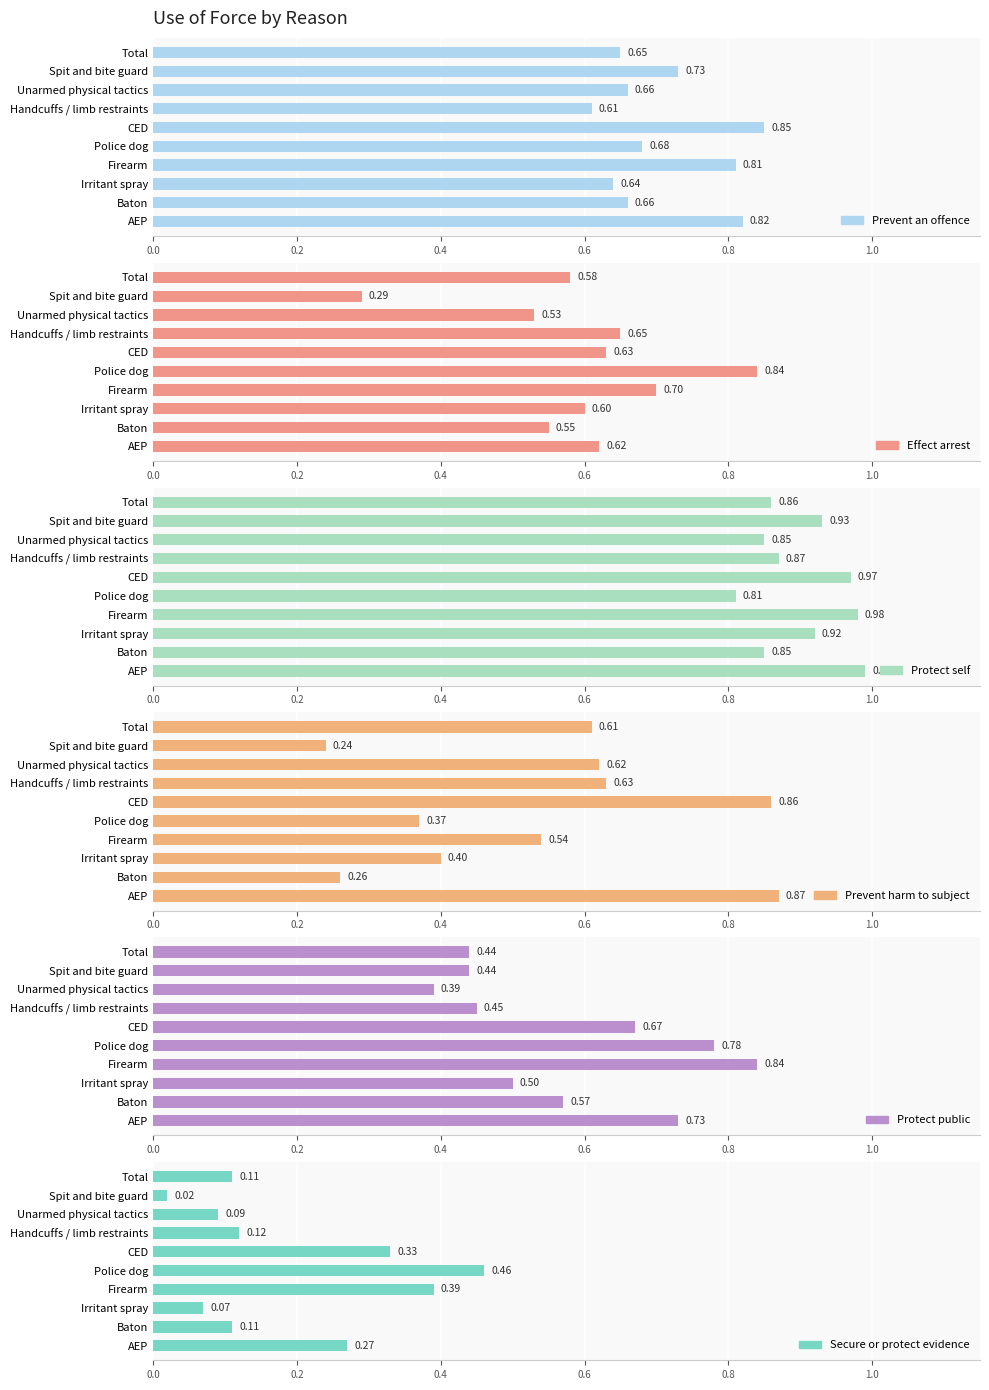

The Protect public series shows 0.8 at Firearm. True or false?

True